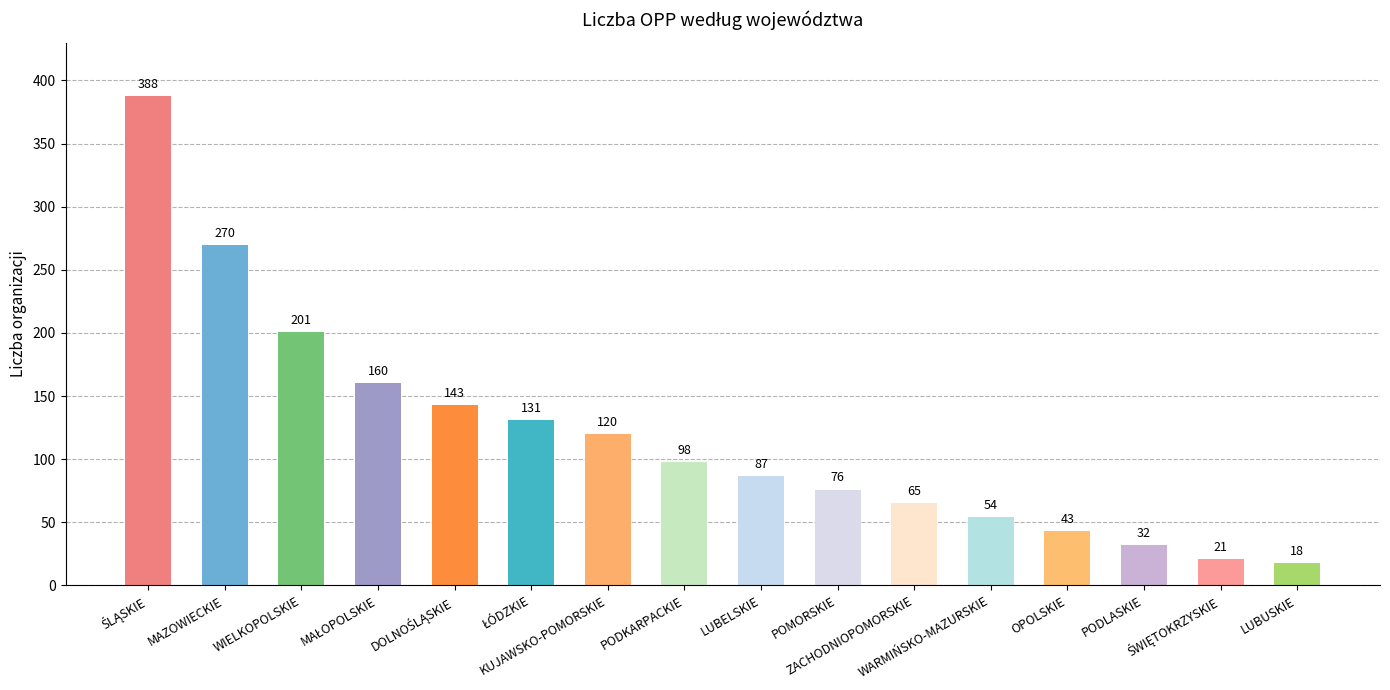

Reading left to right, transcribe all the data shown in this chart.

388	270	201	160	143	131	120	98	87	76	65	54	43	32	21	18